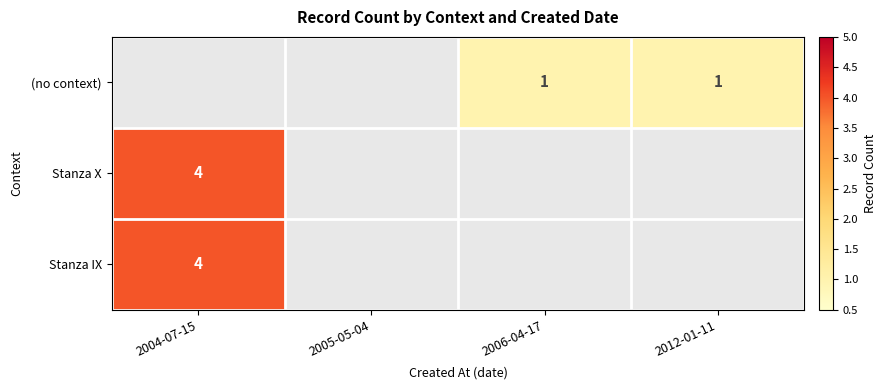

Is it true that Stanza IX equals 4 at 2004-07-15?

True